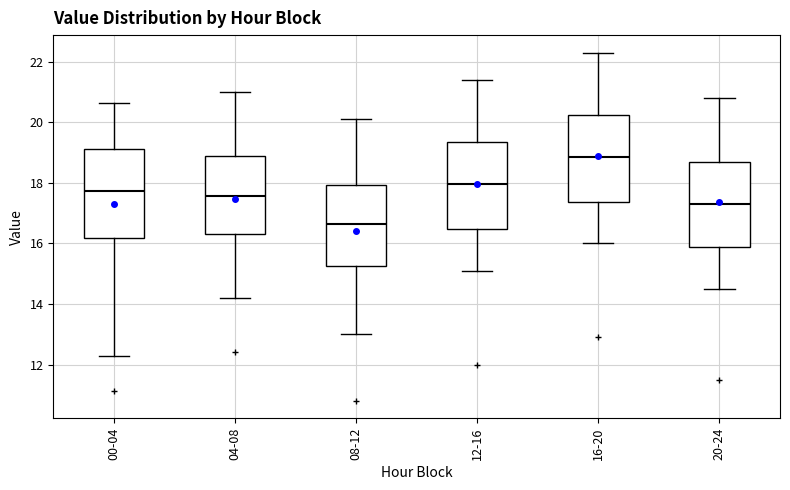

Reading left to right, read every box against the y-axis: the position of its median line, the range the box covers, and the ends of its whiskers. The values are not printed on the chart, so give them approximately, as read against the axis.

00-04: median 17.8, box 16.2 to 19.2, whiskers 12.2 to 20.6
04-08: median 17.6, box 16.4 to 19.0, whiskers 14.2 to 21.0
08-12: median 16.6, box 15.2 to 18.0, whiskers 13.0 to 20.2
12-16: median 18.0, box 16.4 to 19.4, whiskers 15.2 to 21.4
16-20: median 18.8, box 17.4 to 20.2, whiskers 16.0 to 22.4
20-24: median 17.4, box 15.8 to 18.6, whiskers 14.6 to 20.8